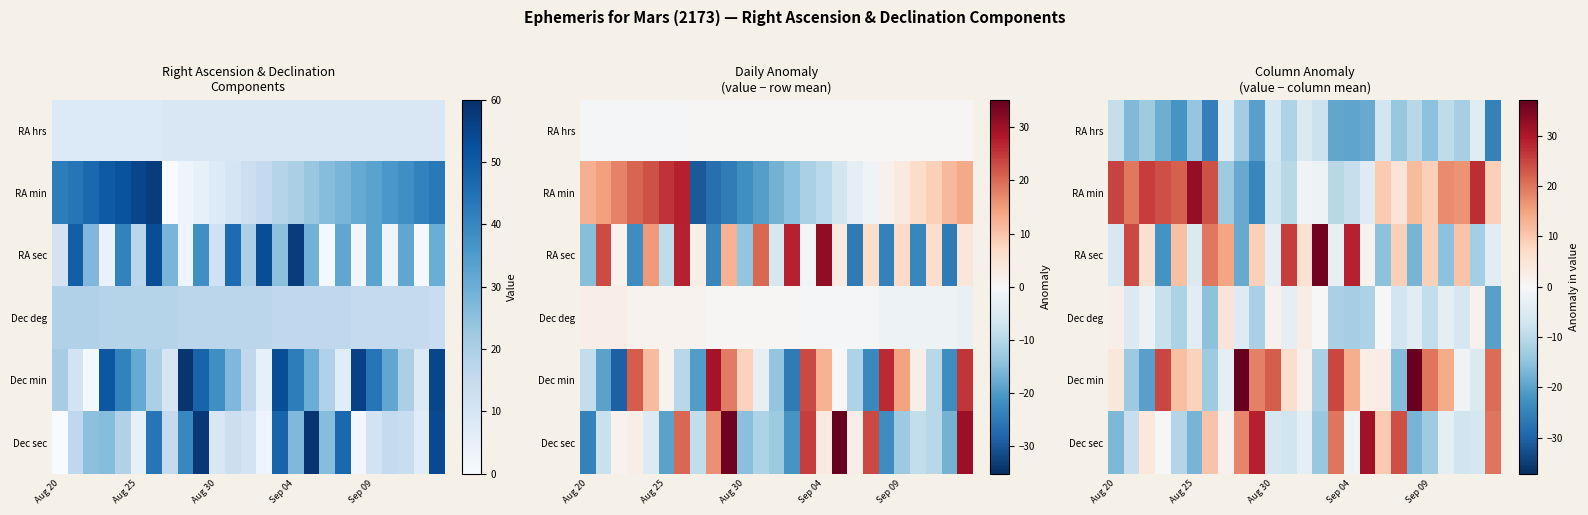

Which series has the widest spread of values?

RA sec